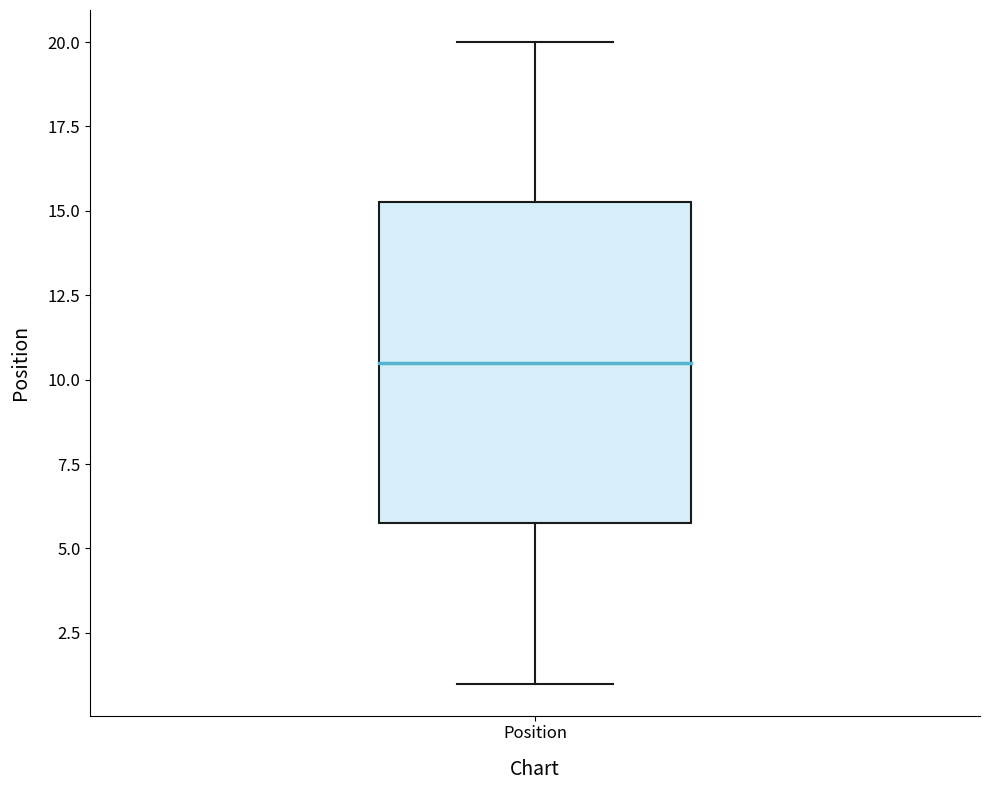

Transcribe this box plot: give where the median line is, the range the box spans, and where the two whiskers end, as read against the y-axis. The values are not printed on the chart, so give them approximately, as read against the axis.

median 10.5, box 6.0 to 15.5, whiskers 1.0 to 20.0